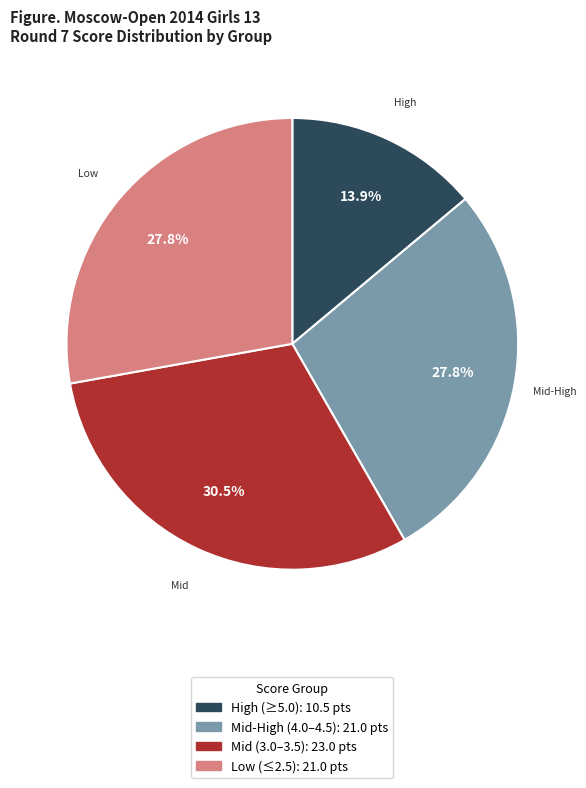

Does any single category account for the majority?

No